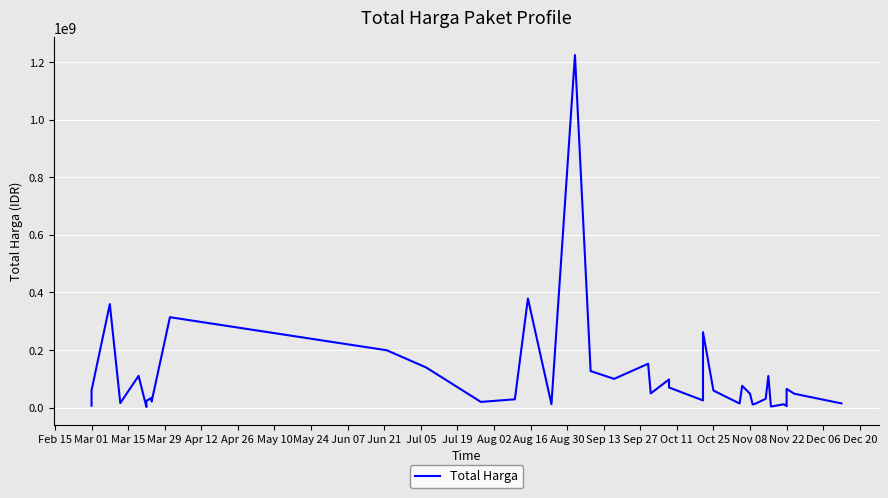

How many values are below 48140000?

19